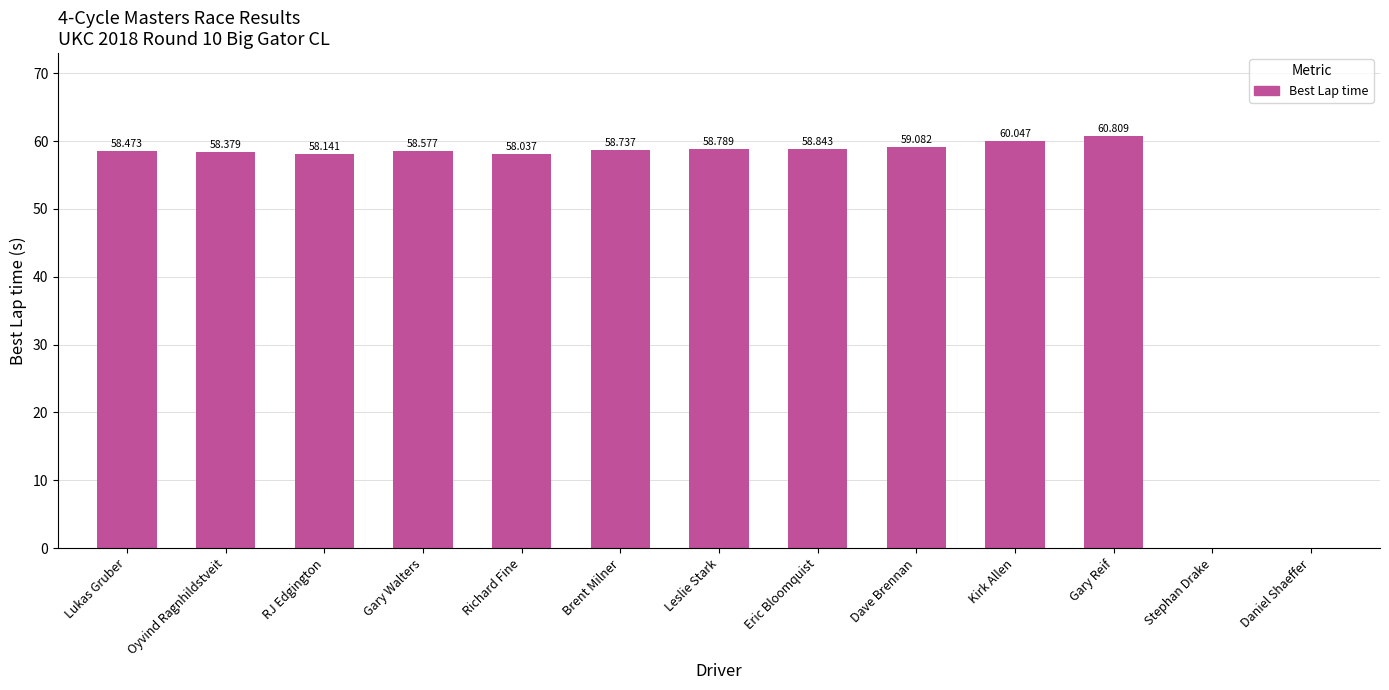

How many categories are shown in the chart?

13